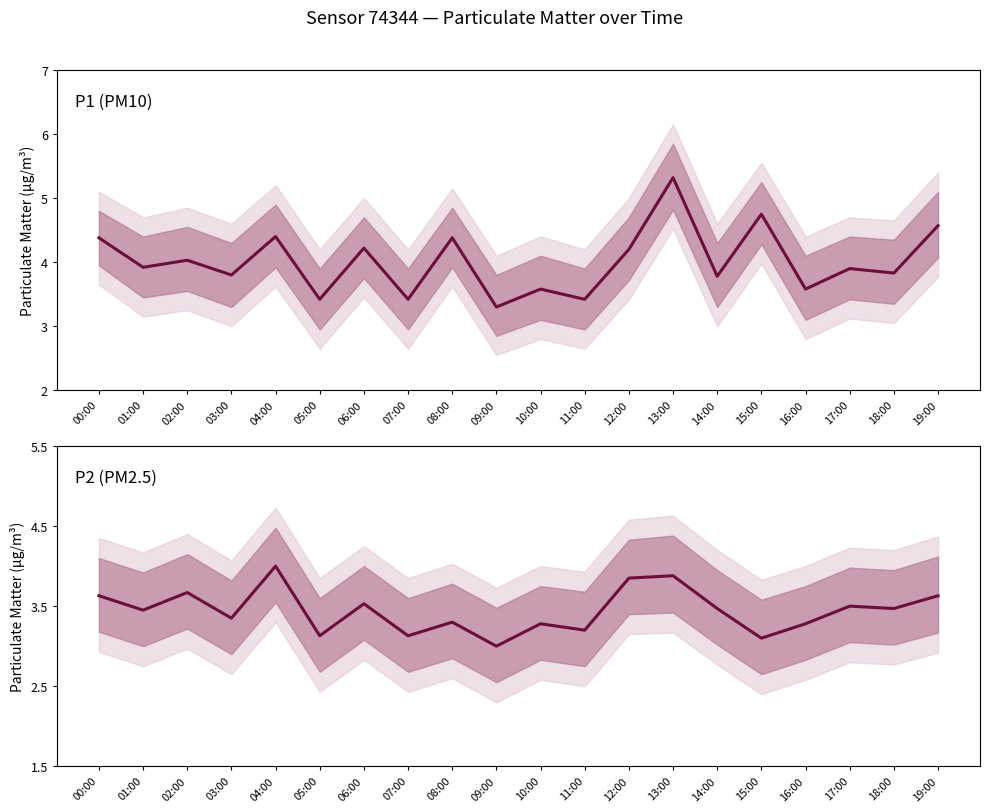

What is the label of the 20th point from the left?

19:00